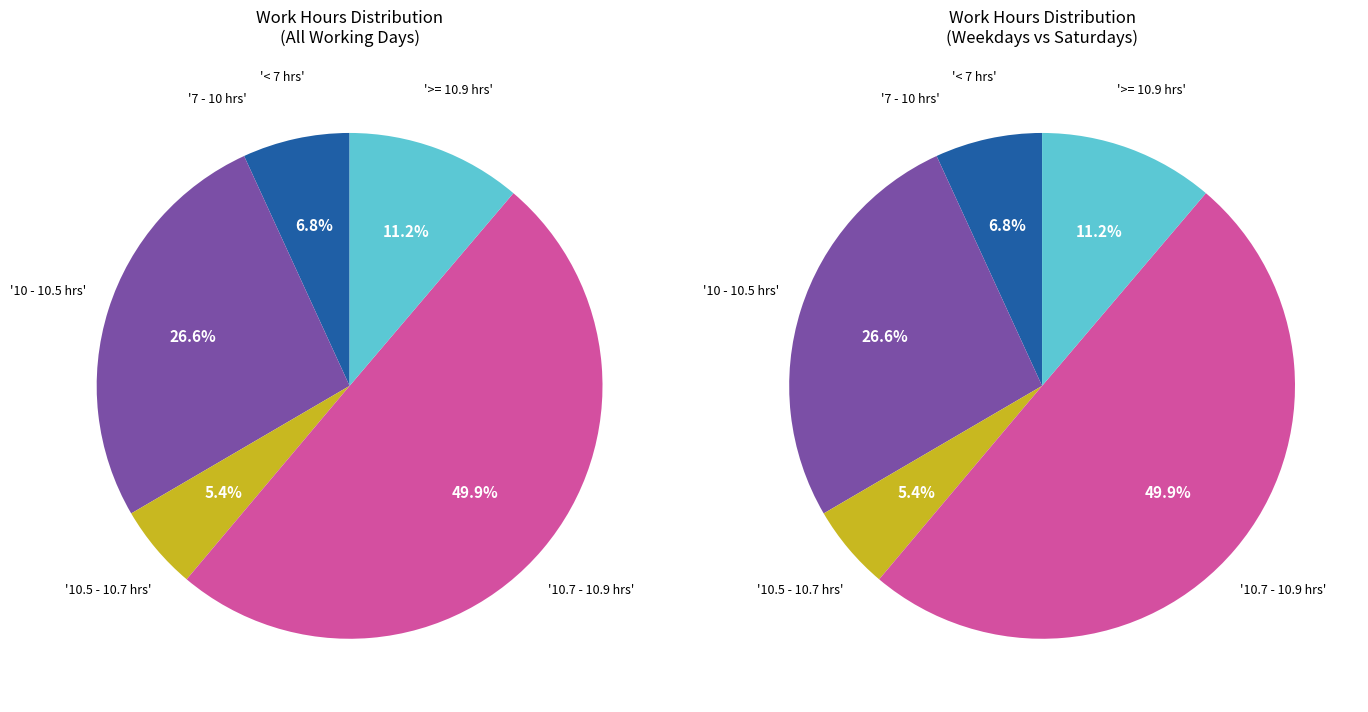

Does any single category account for the majority?

No